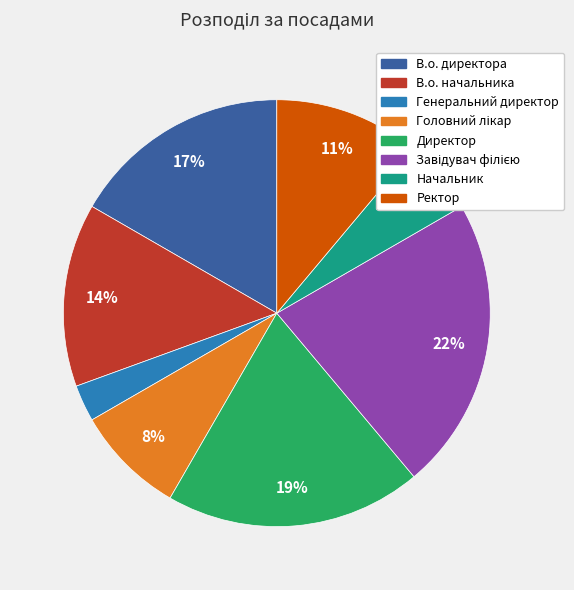

To the nearest percent, what is the difference between the largest and smallest slice percentages?

19%